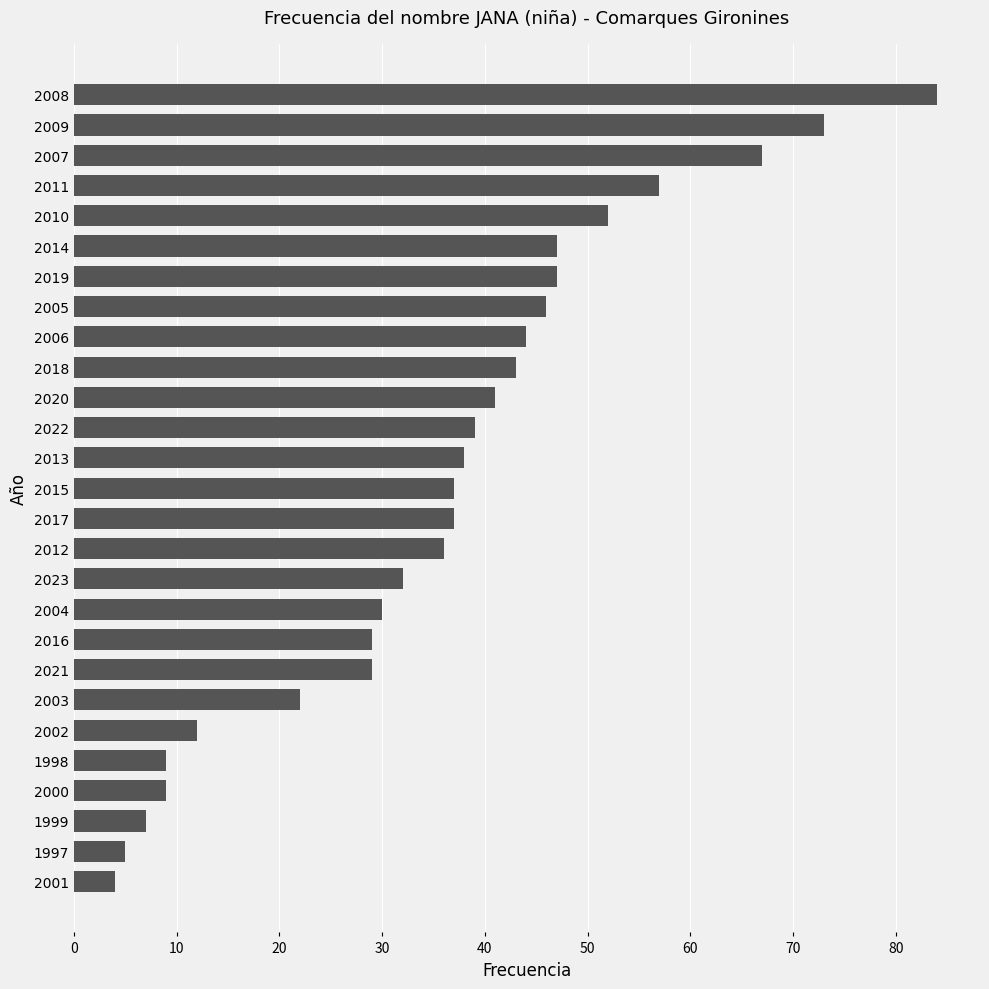

What is the maximum value shown in the chart?

84